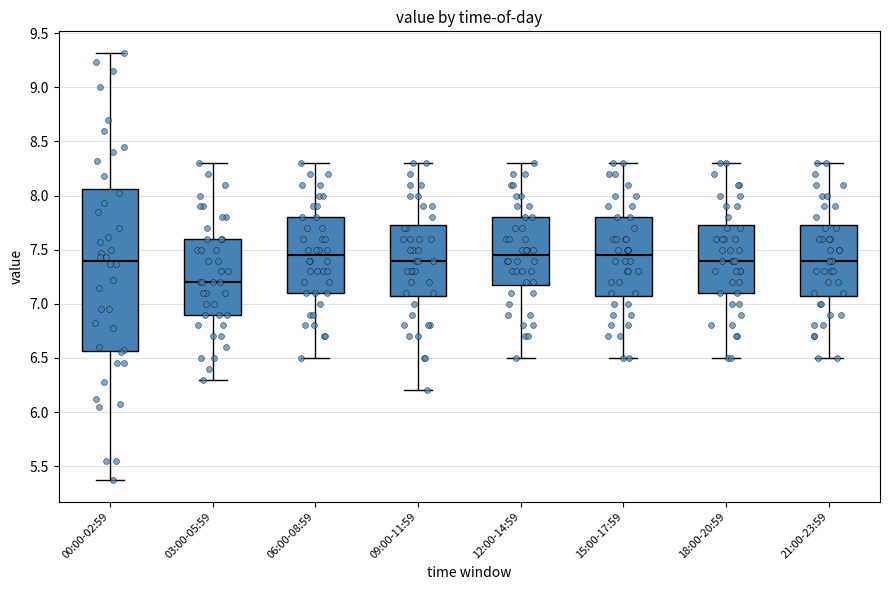

Reading left to right, transcribe this box plot: for each box, give where its median line is, the range the box spans, and where its two whiskers end, as read against the y-axis. The values are not printed on the chart, so give them approximately, as read against the axis.

00:00-02:59: median 7.40, box 6.55 to 8.05, whiskers 5.35 to 9.30
03:00-05:59: median 7.20, box 6.90 to 7.60, whiskers 6.30 to 8.30
06:00-08:59: median 7.45, box 7.10 to 7.80, whiskers 6.50 to 8.30
09:00-11:59: median 7.40, box 7.10 to 7.75, whiskers 6.20 to 8.30
12:00-14:59: median 7.45, box 7.20 to 7.80, whiskers 6.50 to 8.30
15:00-17:59: median 7.45, box 7.10 to 7.80, whiskers 6.50 to 8.30
18:00-20:59: median 7.40, box 7.10 to 7.75, whiskers 6.50 to 8.30
21:00-23:59: median 7.40, box 7.10 to 7.75, whiskers 6.50 to 8.30